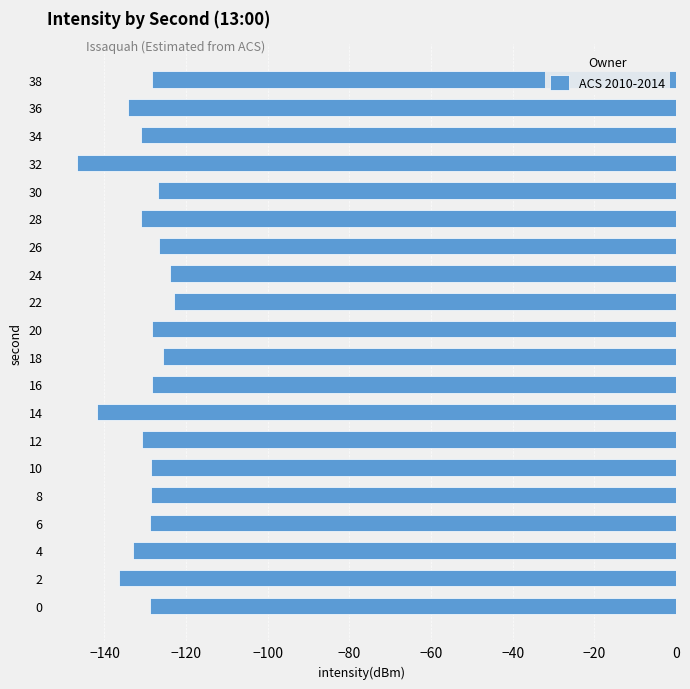

Count the number of data series in this chart.

1